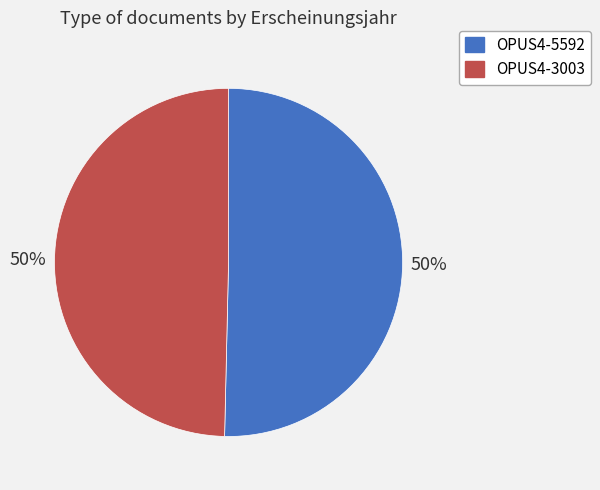

Combined, do OPUS4-3003 and OPUS4-5592 account for over 50%?

Yes